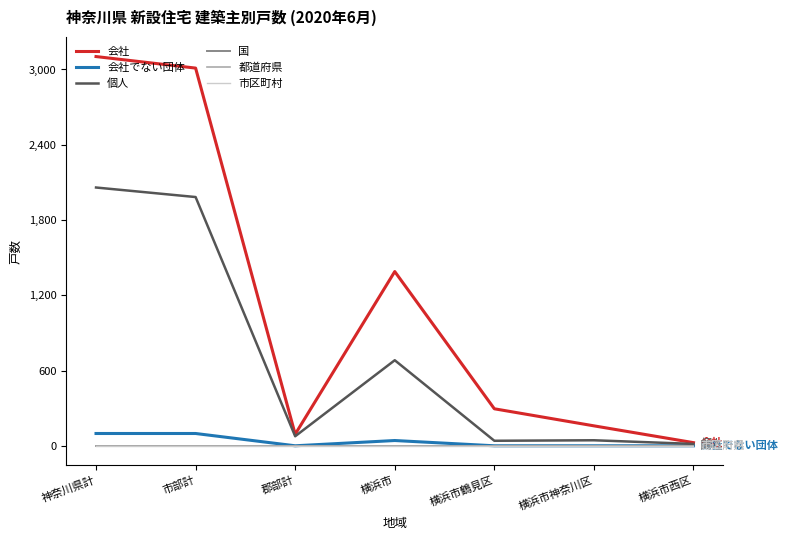

Does the chart display data point markers on the line(s)?

No